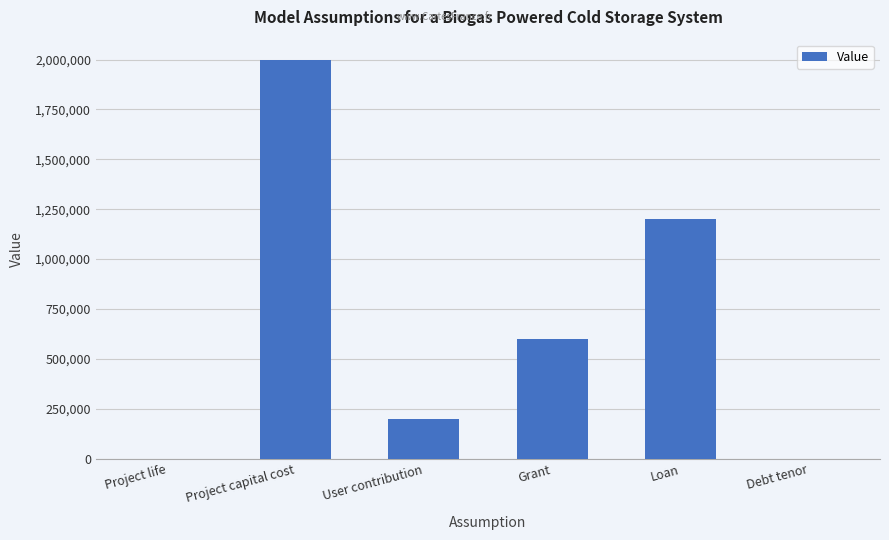

What is the maximum value shown in the chart?

2000000